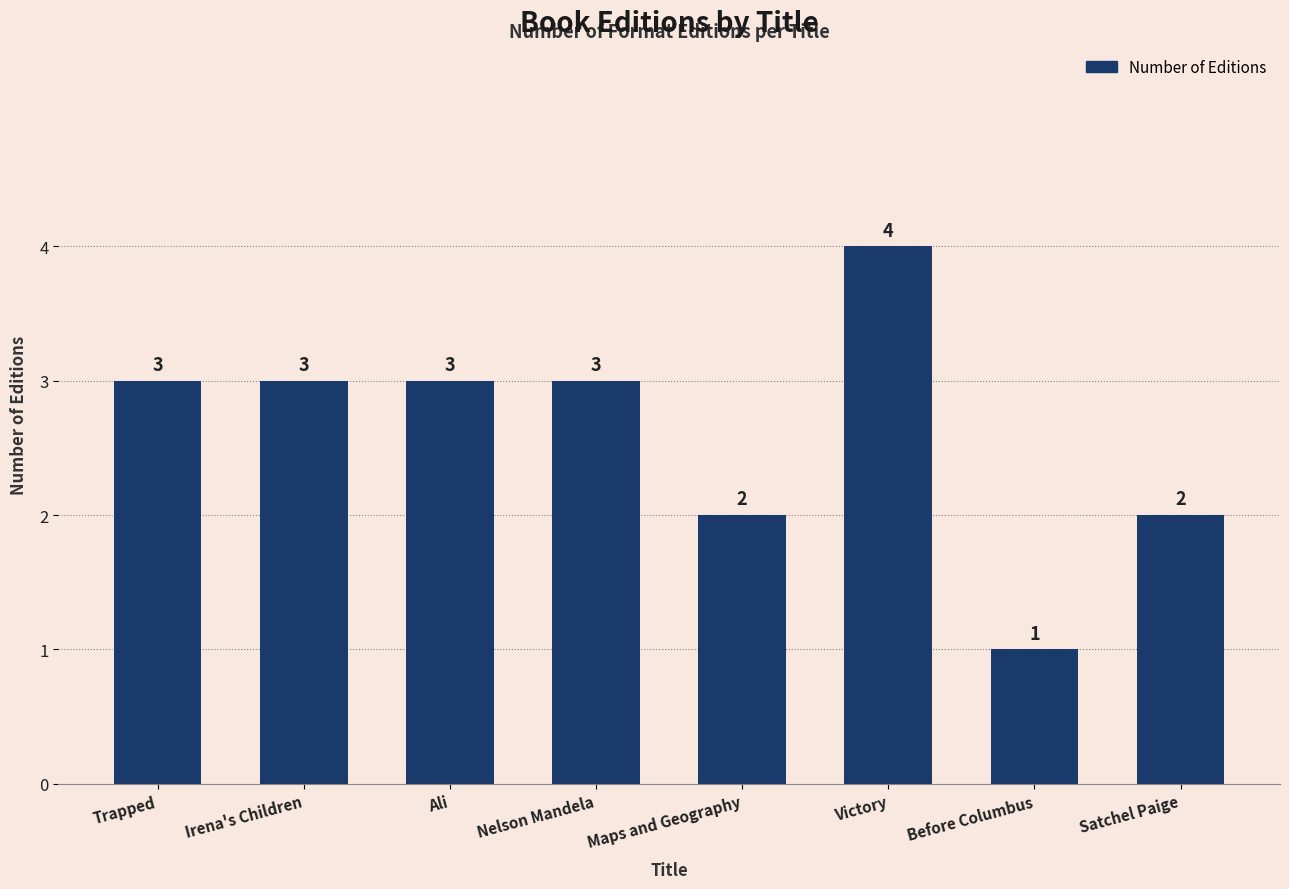

How many values are between 2 and 3?

6